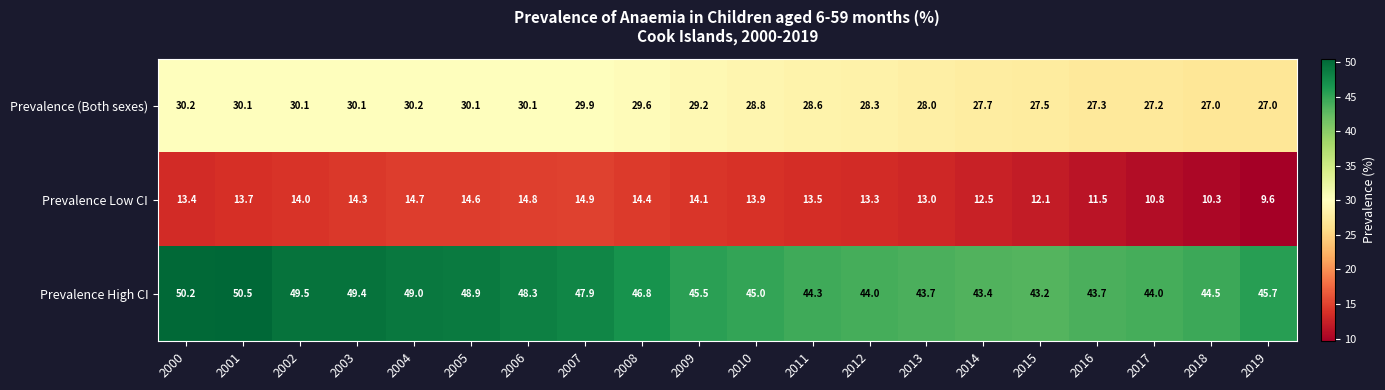

The Prevalence Low CI series shows 14.3 at 2003. True or false?

True